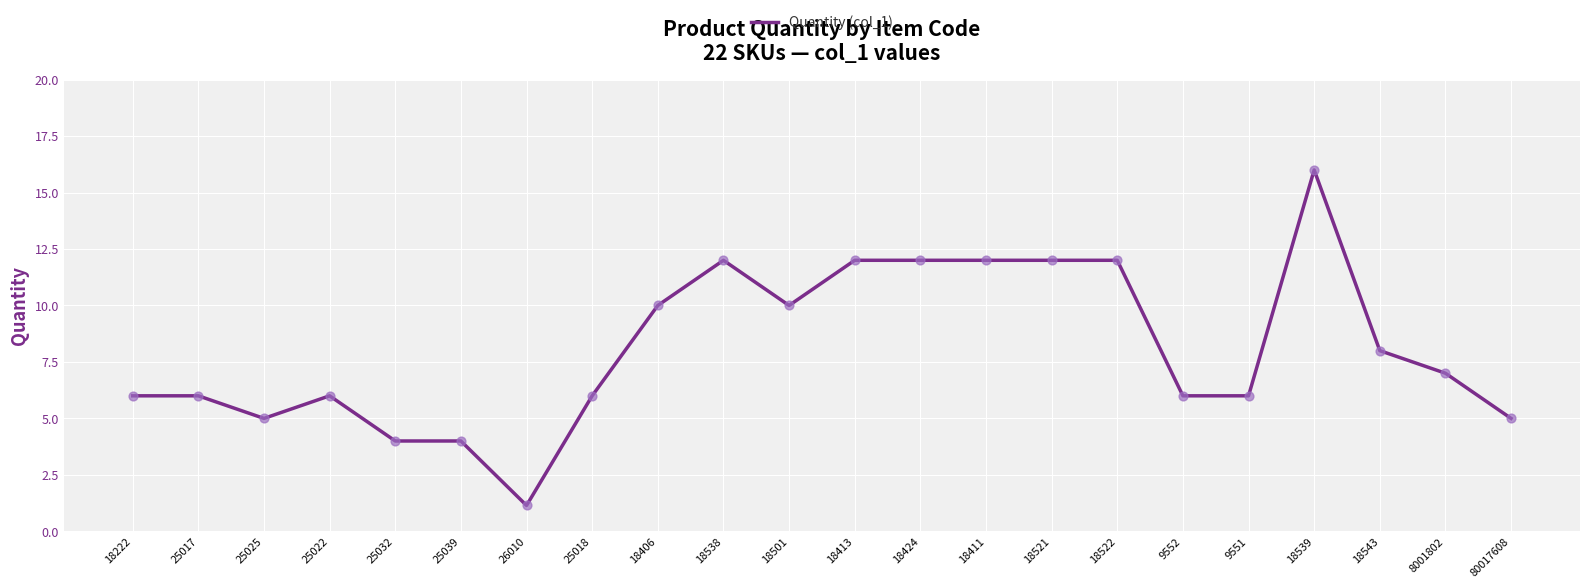

What is the ratio of the value at 18522 to the value at 25018?

2.0